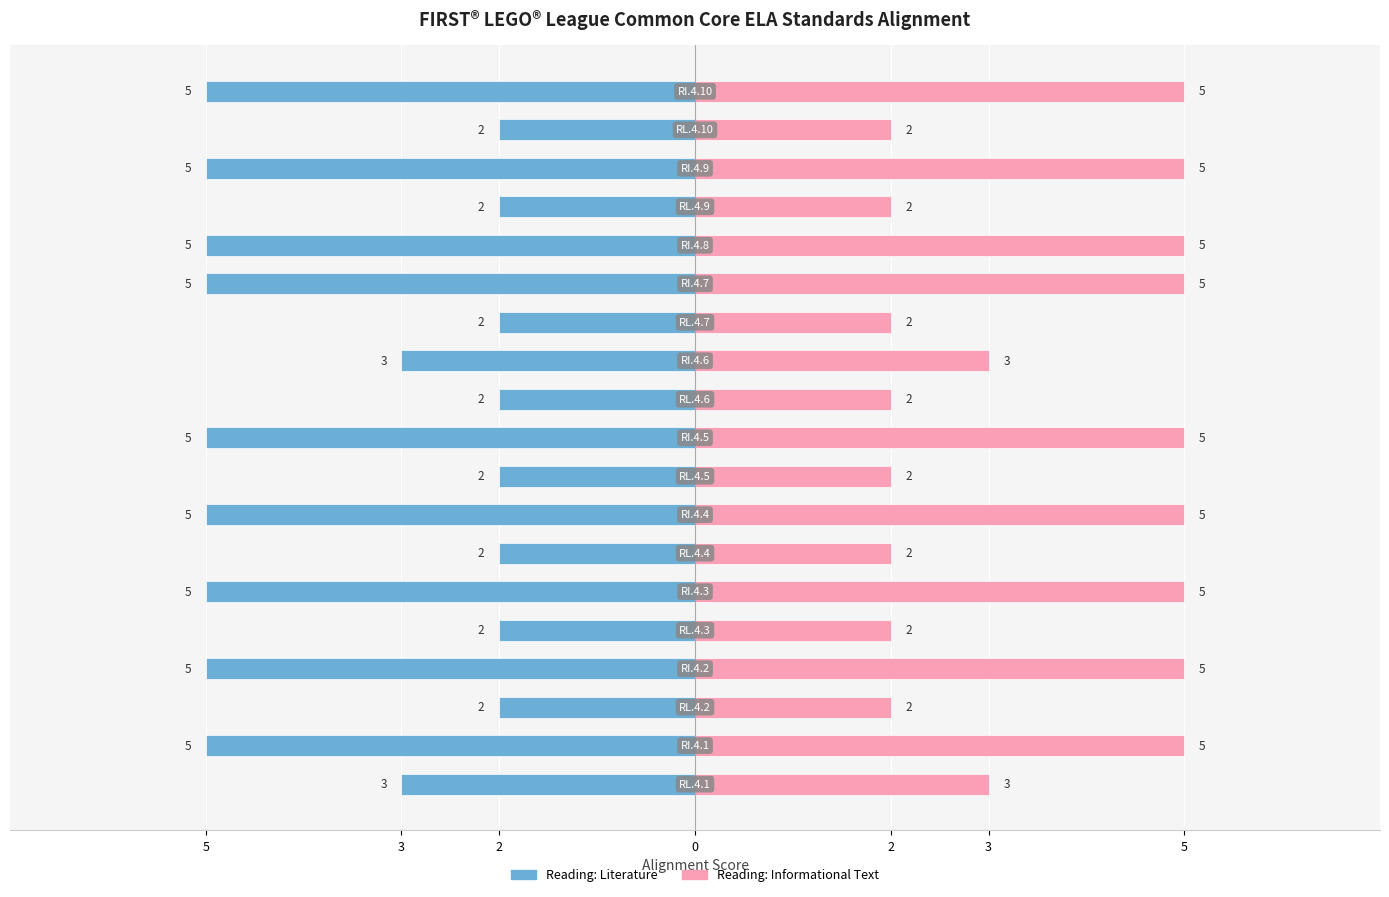

How many categories are shown in the chart?

19